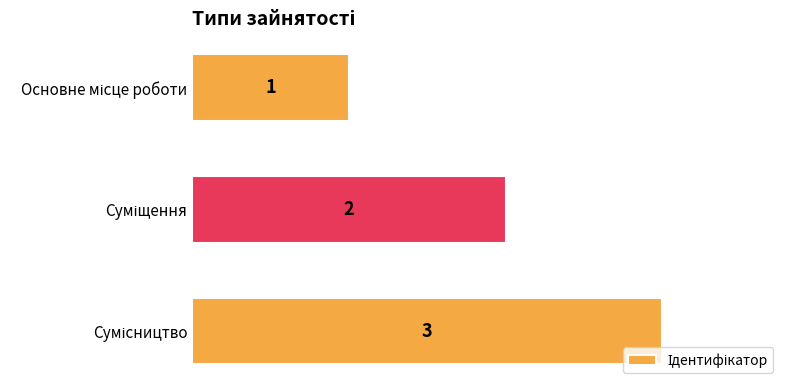

What is the sum of all values?

6